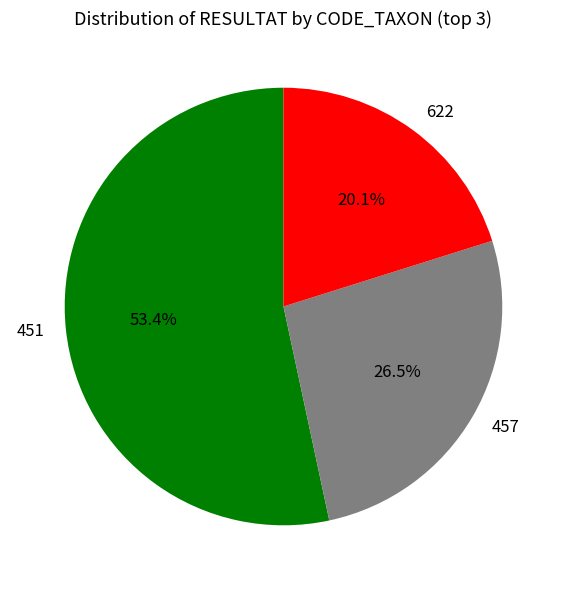

Rank the categories by value from lowest to highest.

622, 457, 451